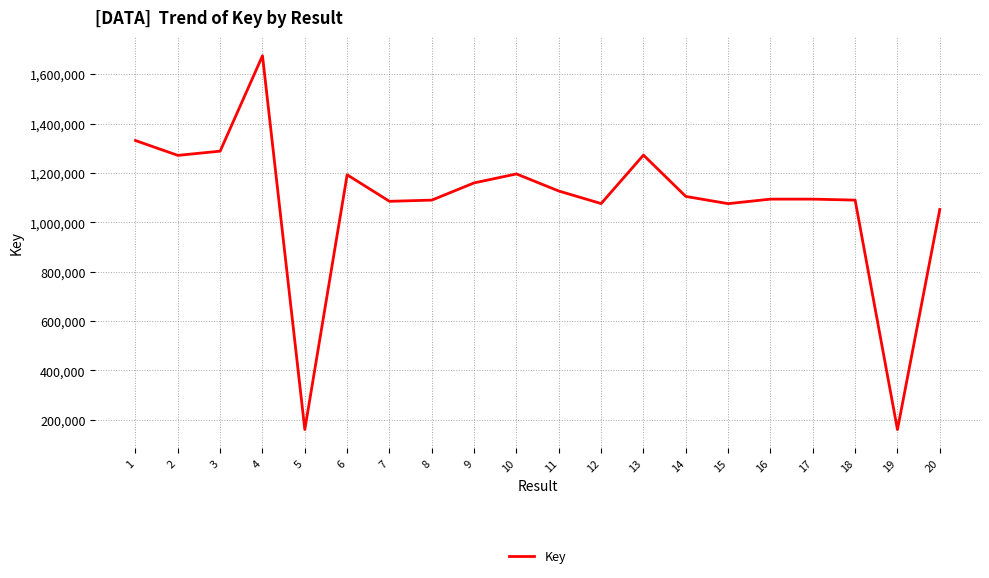

What is the smallest value displayed?

160627